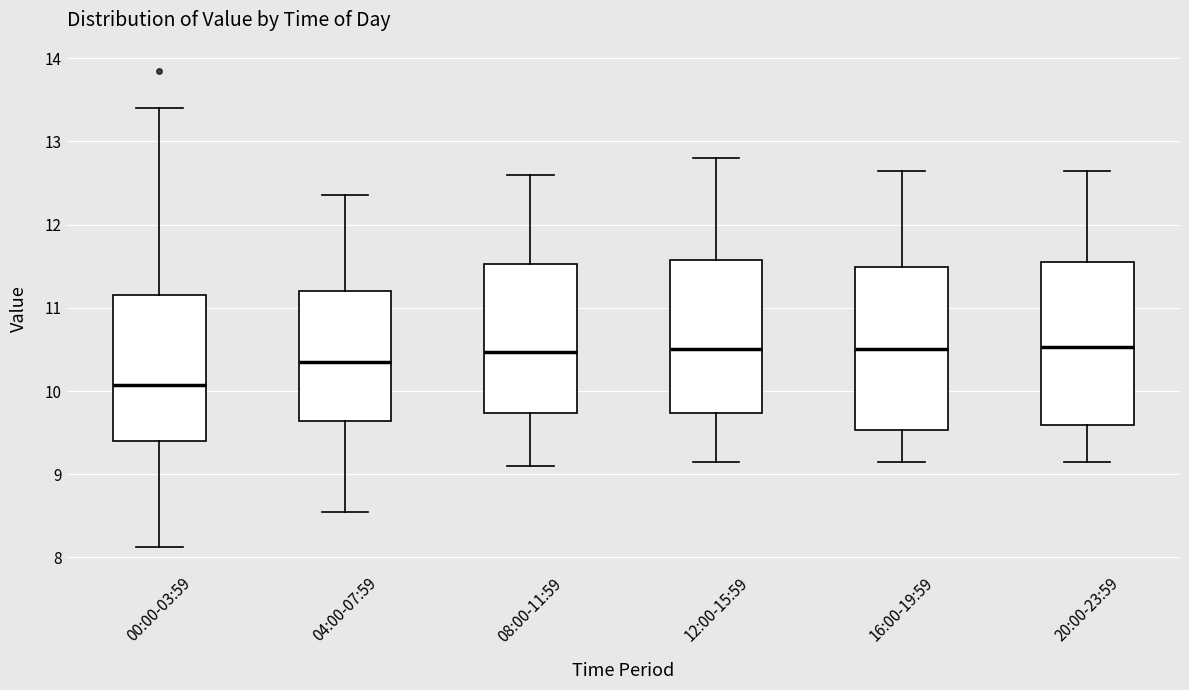

Reading left to right, read every box against the y-axis: the position of its median line, the range the box covers, and the ends of its whiskers. The values are not printed on the chart, so give them approximately, as read against the axis.

00:00-03:59: median 10.1, box 9.4 to 11.2, whiskers 8.1 to 13.4
04:00-07:59: median 10.4, box 9.6 to 11.2, whiskers 8.6 to 12.4
08:00-11:59: median 10.5, box 9.7 to 11.5, whiskers 9.1 to 12.6
12:00-15:59: median 10.5, box 9.7 to 11.6, whiskers 9.2 to 12.8
16:00-19:59: median 10.5, box 9.5 to 11.5, whiskers 9.2 to 12.7
20:00-23:59: median 10.5, box 9.6 to 11.6, whiskers 9.2 to 12.7